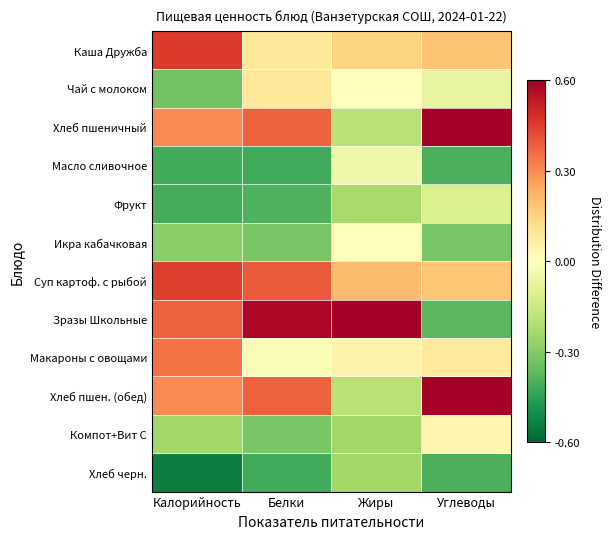

How many data points does each series have?

4